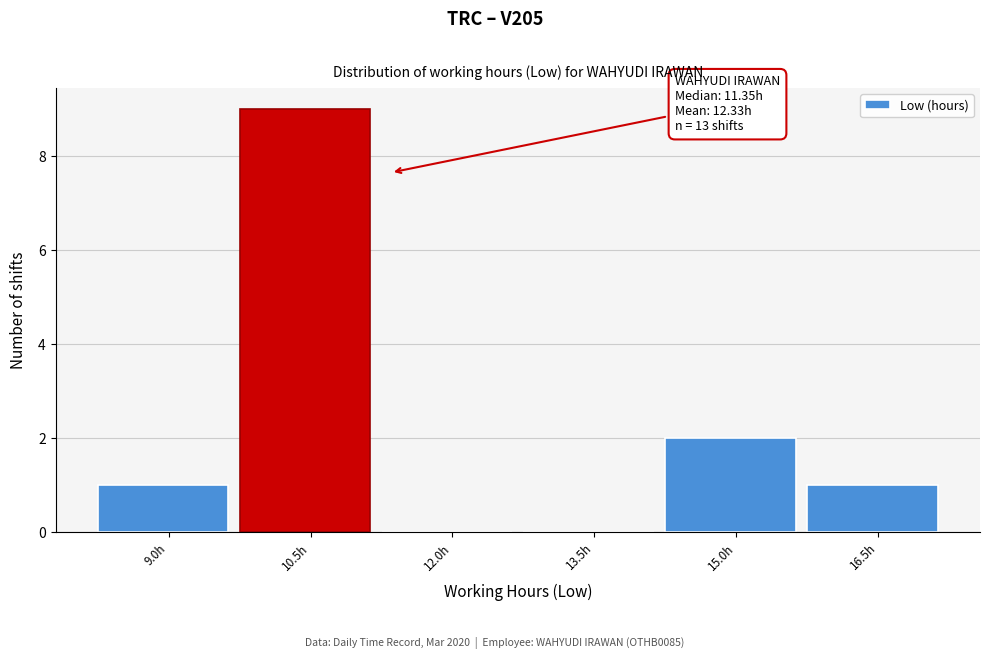

Reading right to left, transcribe all the data shown in this chart.

16.5h=1	15.0h=2	13.5h=0	12.0h=0	10.5h=9	9.0h=1